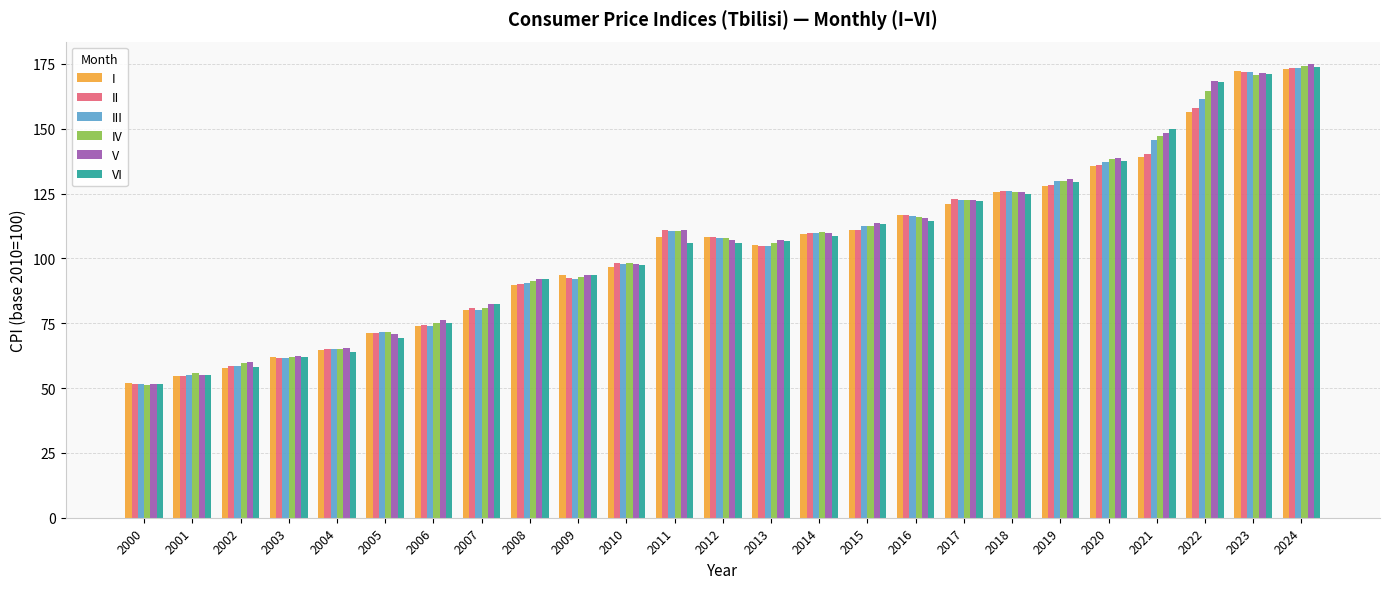

Is the value of II at 2005 greater than the value of IV at 2016?

No